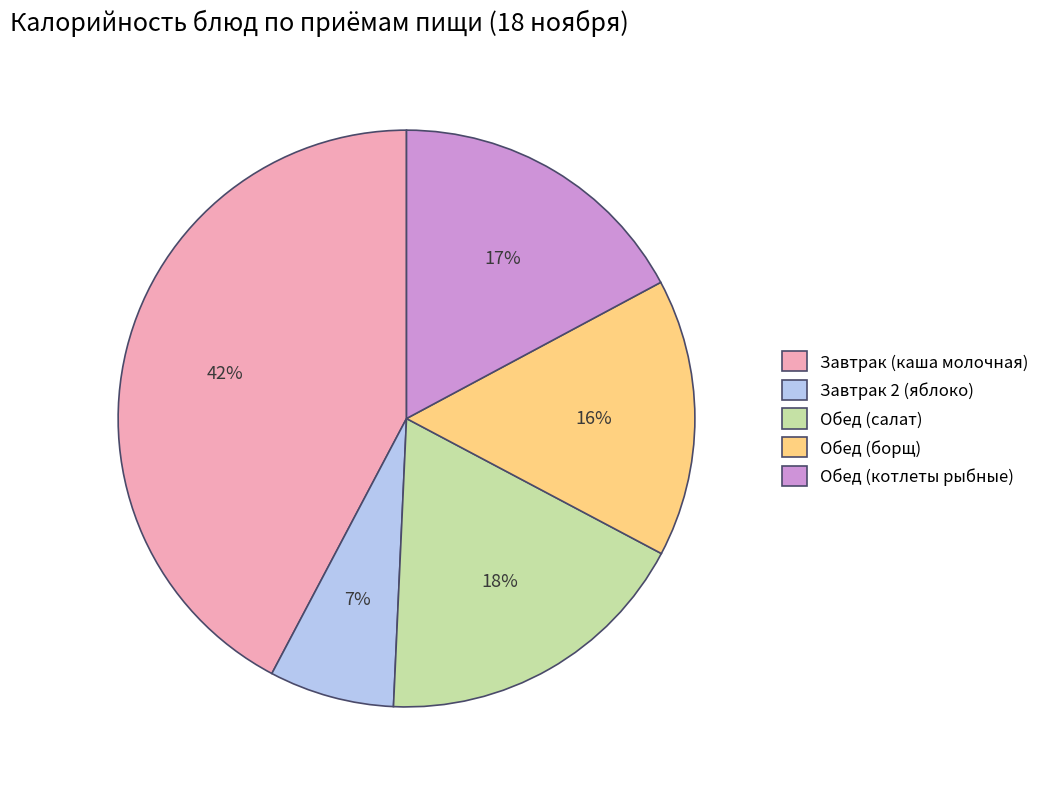

What percentage is the Завтрак (каша молочная) slice, to the nearest percent?

42%